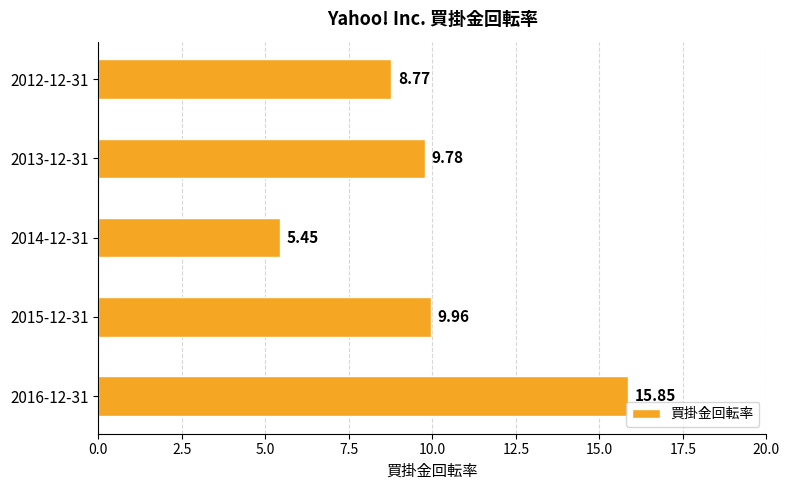

At which label is the value closest to 10?

2015-12-31